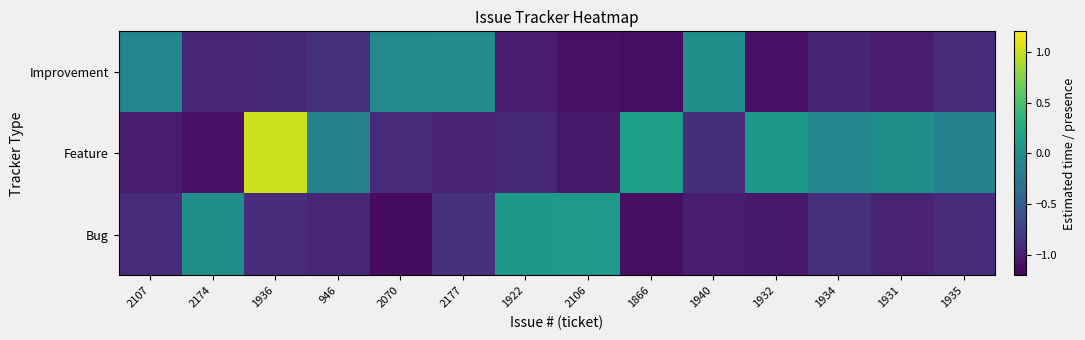

Rank the series by their maximum value, from lowest to highest.

Improvement, Bug, Feature